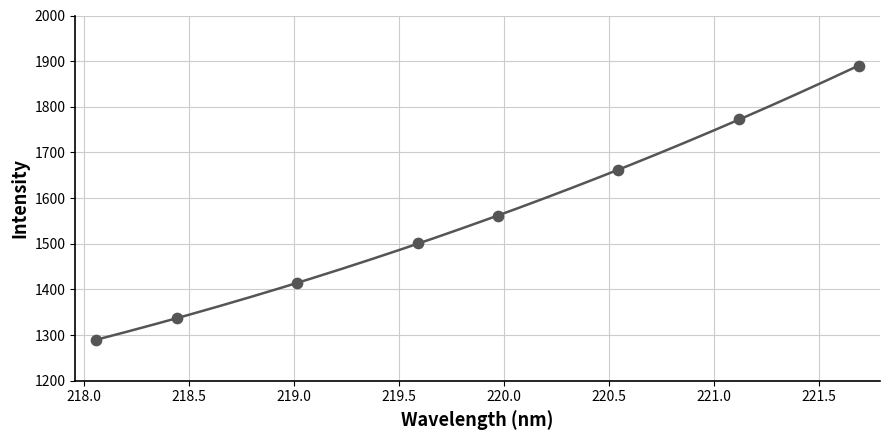

What is the average X value?

219.8